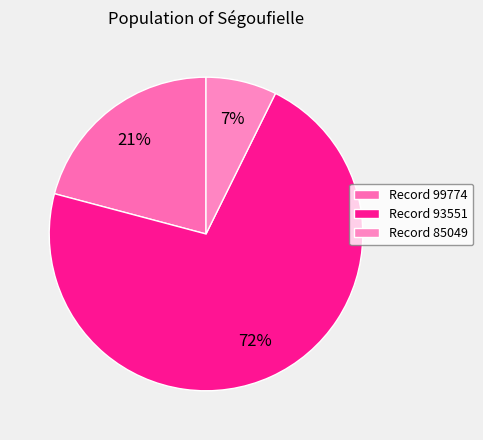

Which category has the smallest portion of the pie?

Record 85049